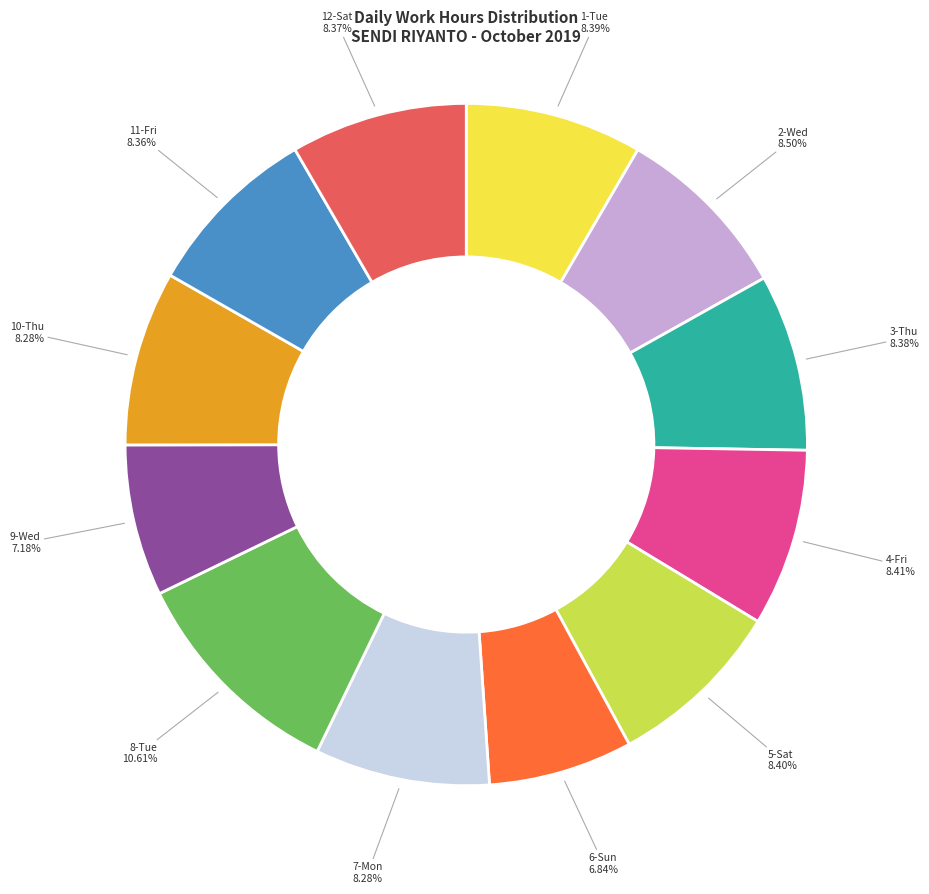

To the nearest percent, what is the combined percentage of 1-Tue and 3-Thu?

17%